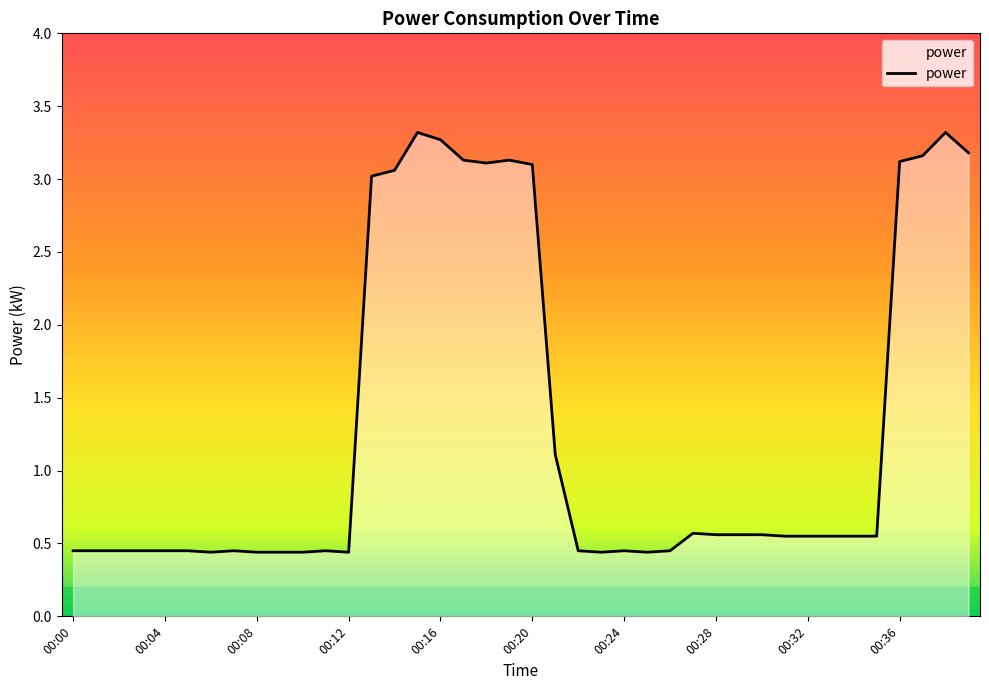

What is the maximum value shown in the chart?

3.3